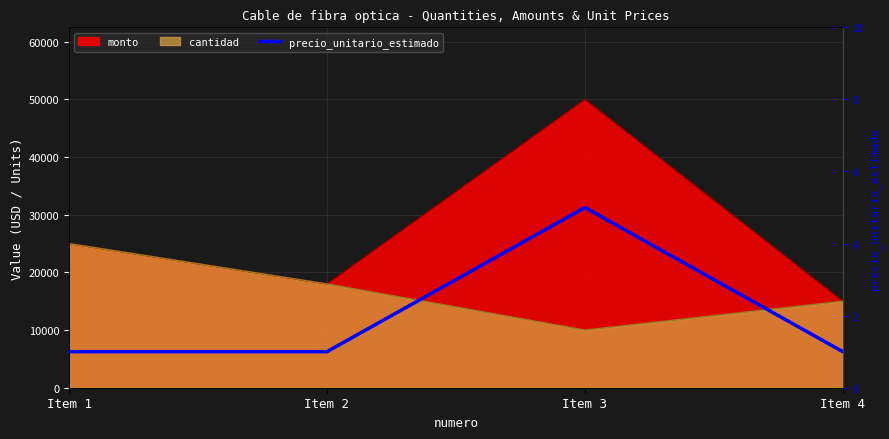

Does the chart have visible grid lines?

Yes